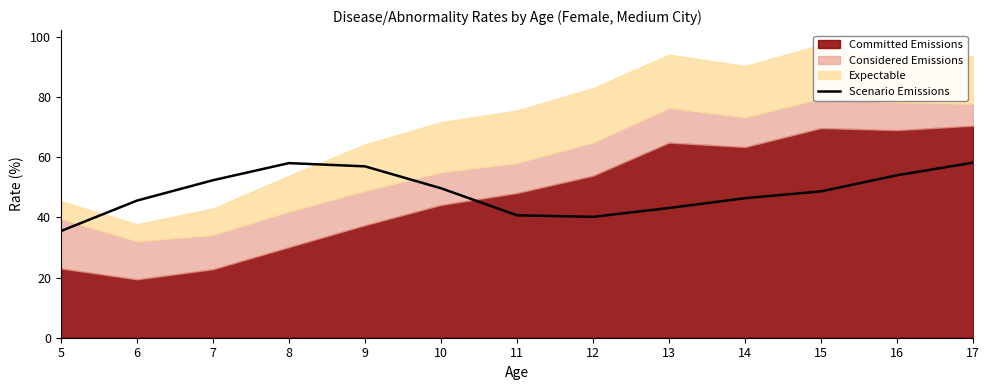

What is the difference between the maximum and second lowest values?

18.0